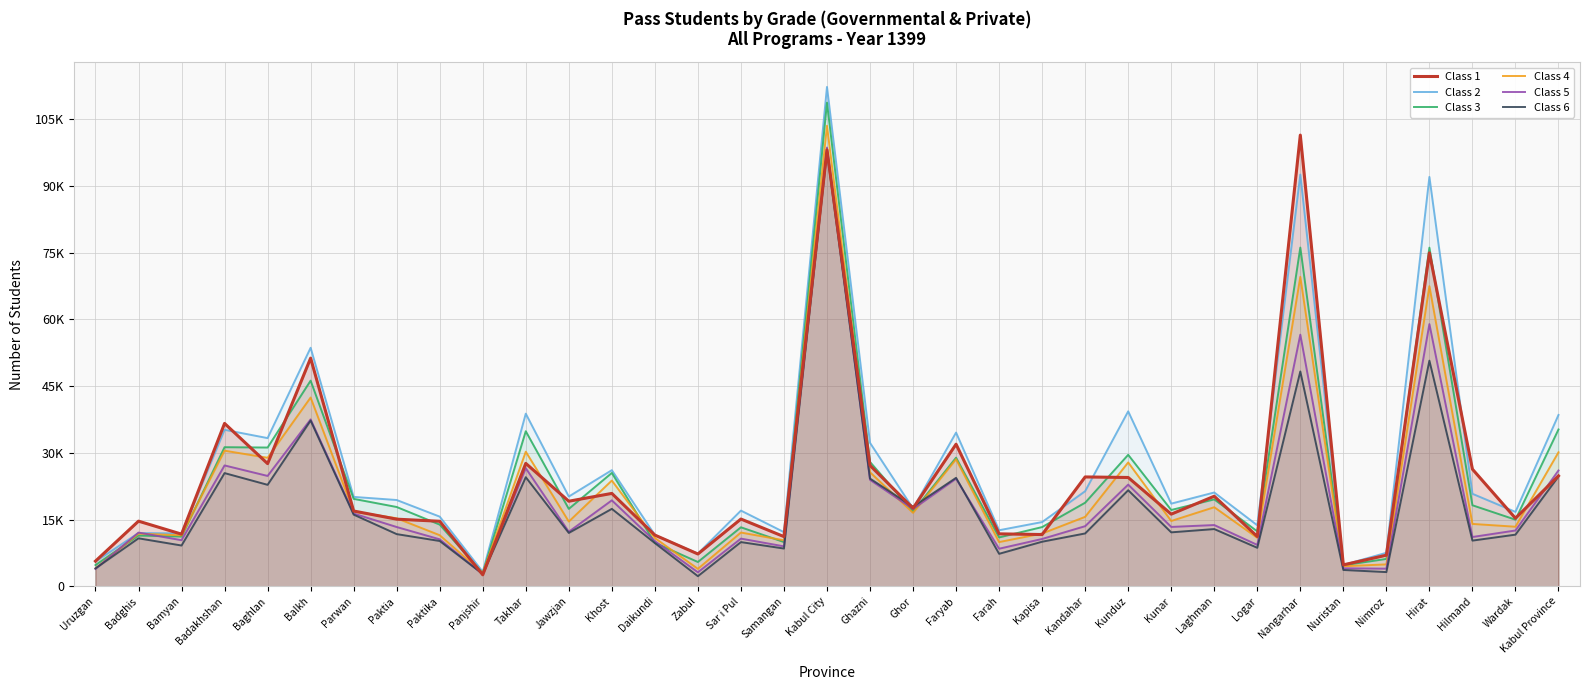

Does the chart have visible grid lines?

Yes